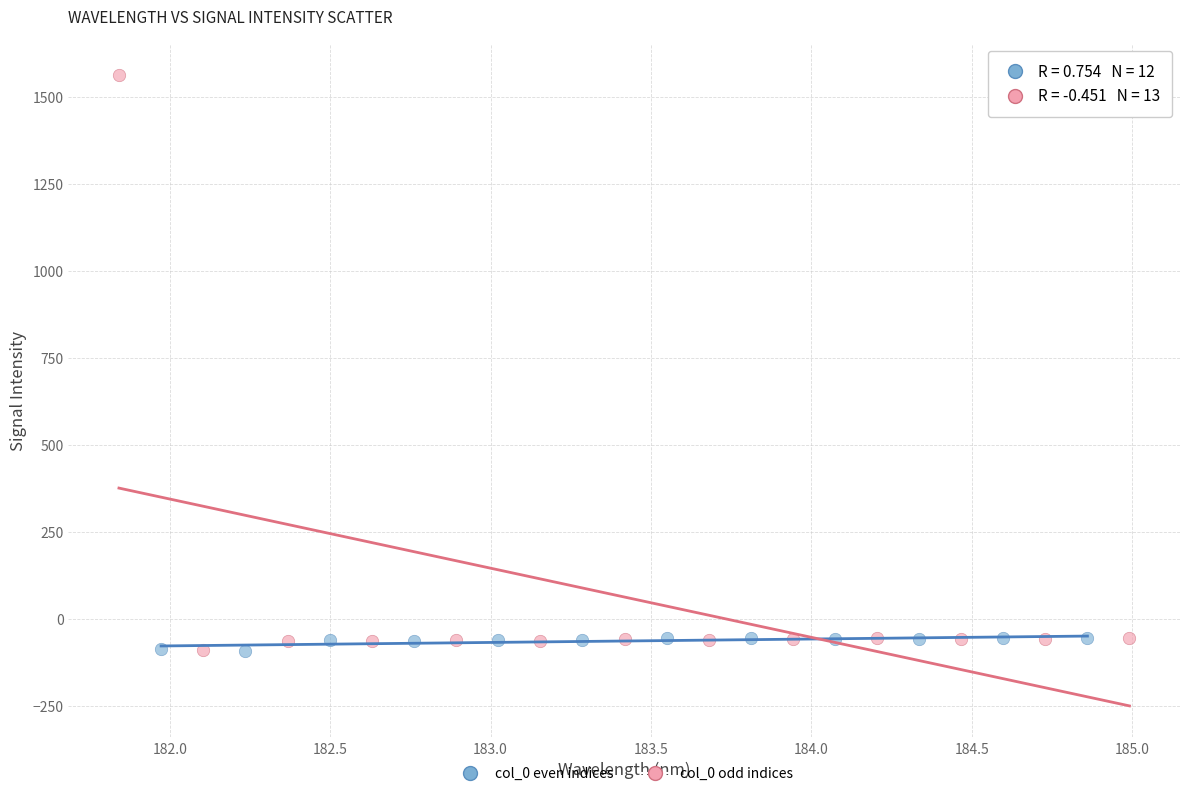

Which series contains the highest Y value?

col_0 odd indices